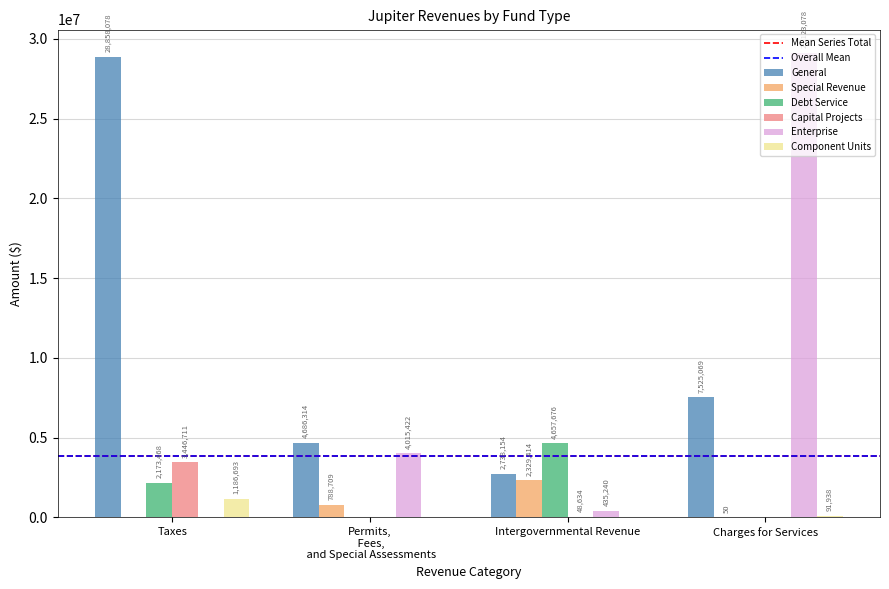

Reading left to right, what are all the values shown in this chart?

General: 28858078	4686314	2738154	7525069
Special Revenue: 0	788709	2329414	50
Debt Service: 2173468	0	4657676	0
Capital Projects: 3446711	0	48634	0
Enterprise: 0	4015422	435240	29123078
Component Units: 1186693	0	0	91938